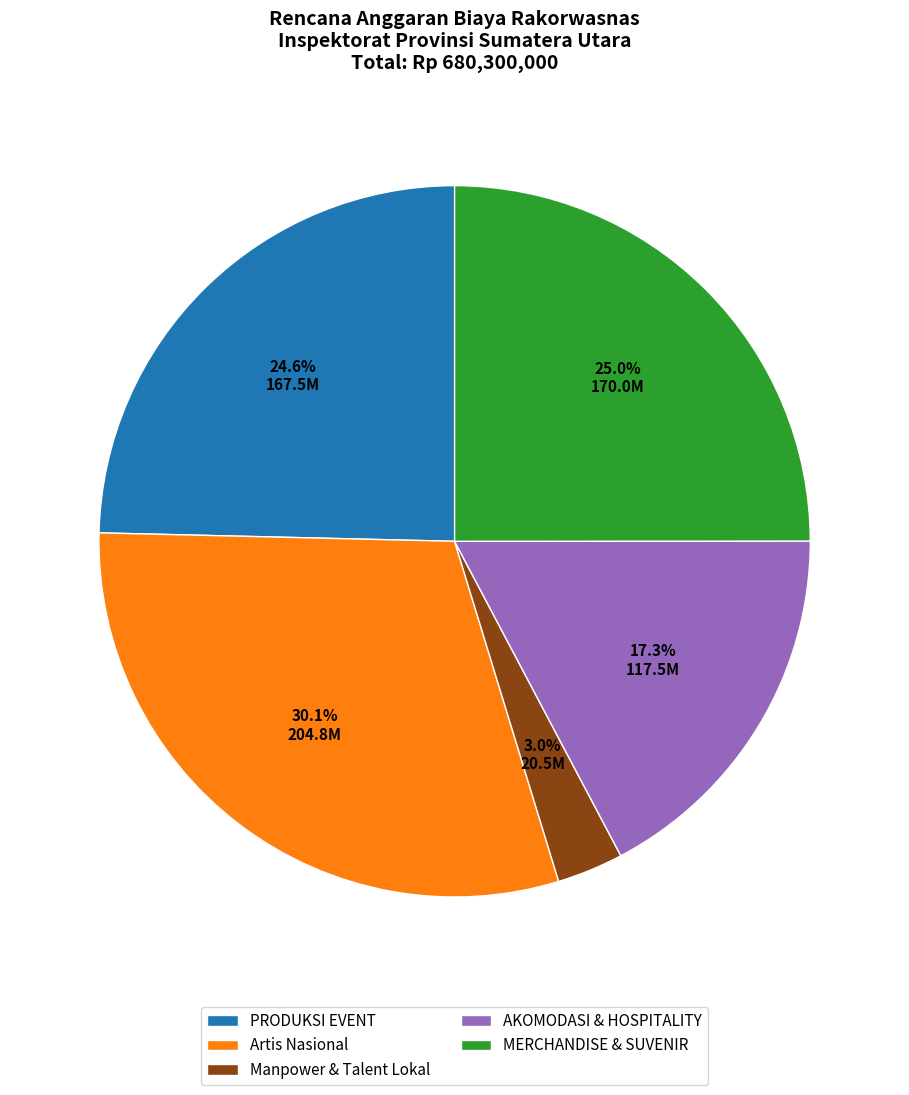

What percentage is the Artis Nasional slice, to the nearest percent?

30%